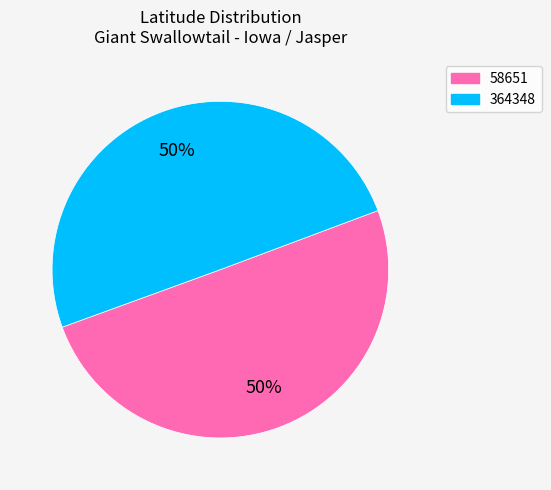

True or false: 364348 accounts for 61% of the total.

False